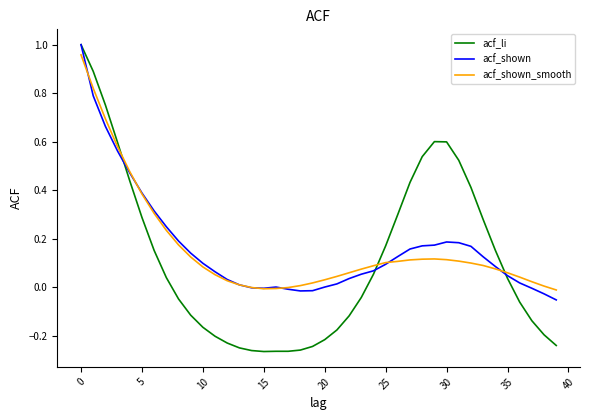

Which series has the largest range (max minus min)?

acf_li